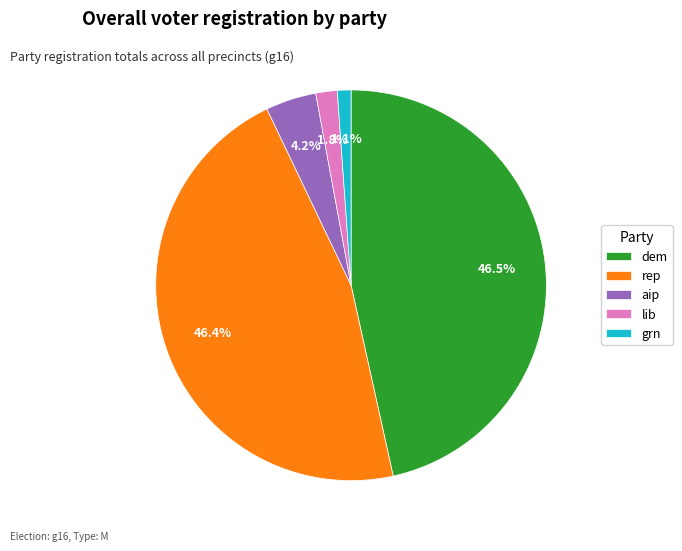

Which slice is the smallest?

grn